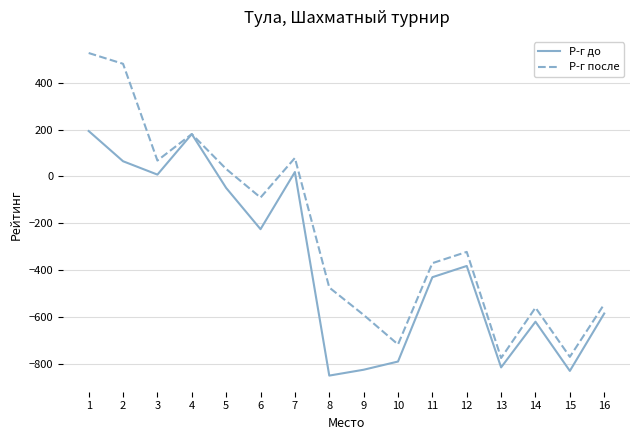

How many lines are shown in the chart?

2